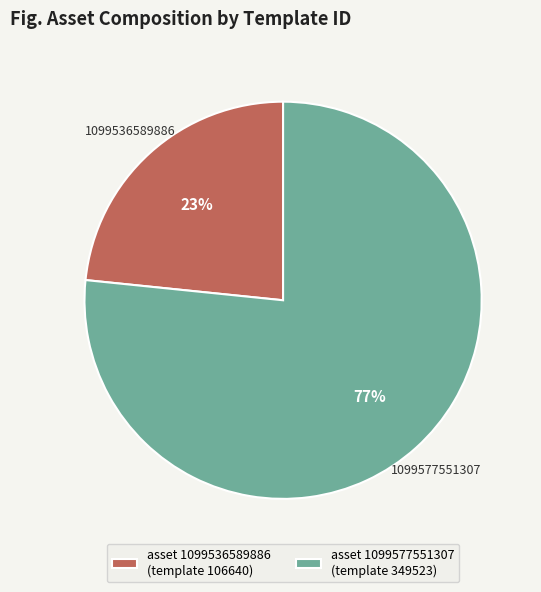

To the nearest percent, what is the average slice percentage?

50%